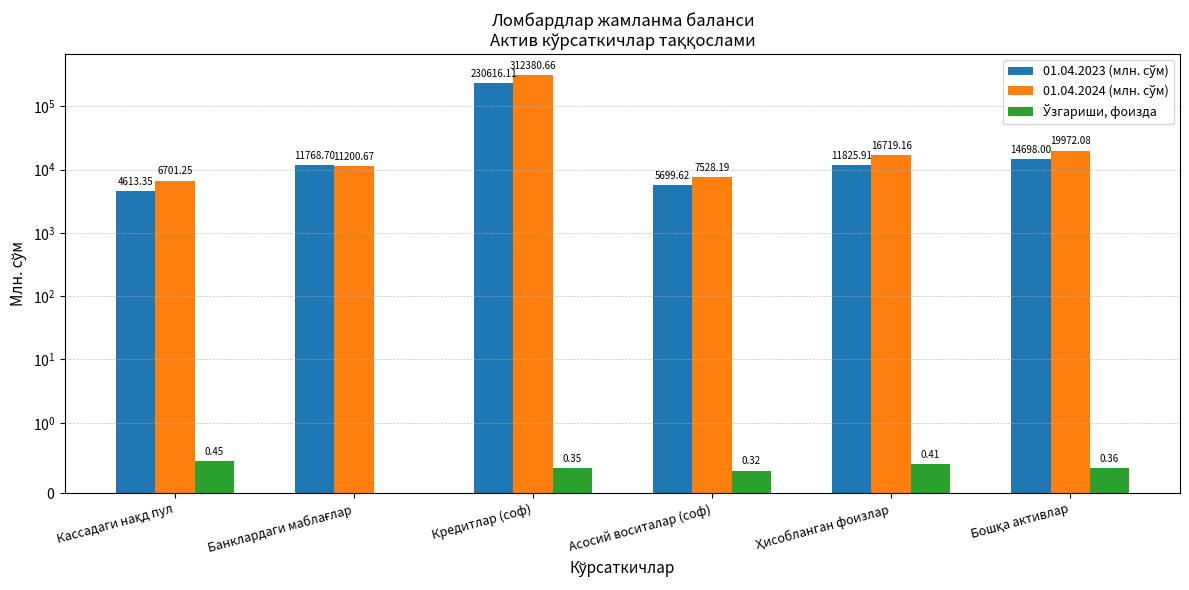

What is the label of the 2nd bar from the right?

Ҳисобланган фоизлар